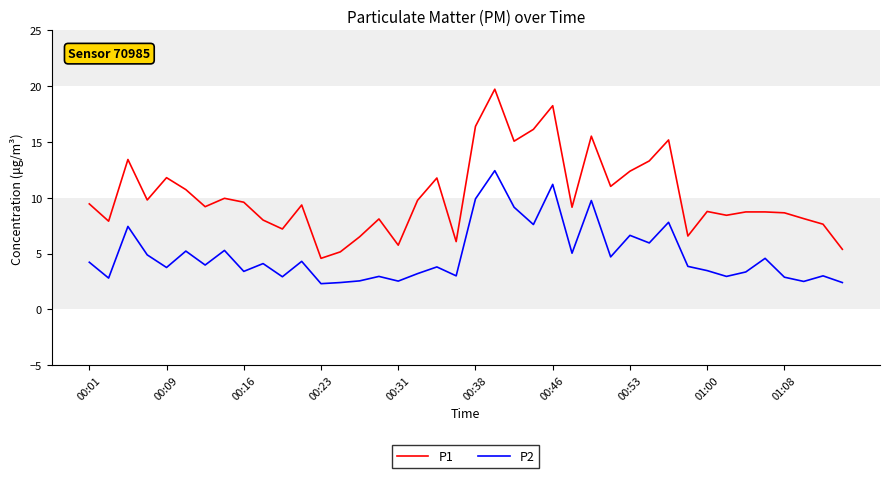

Which series has the widest spread of values?

P1